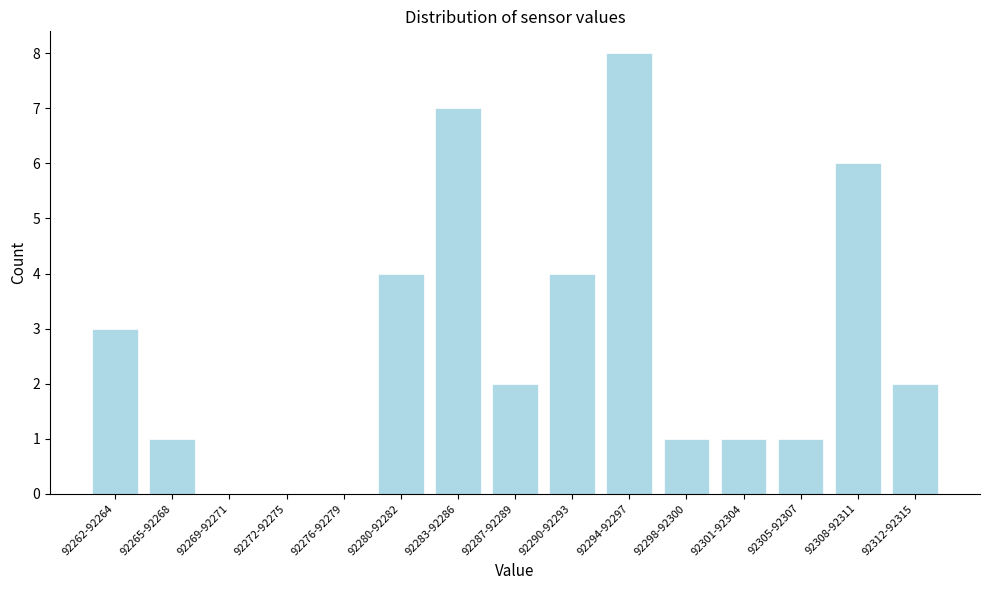

Reading left to right, list all the values displayed in this chart.

92262-92264=3	92265-92268=1	92269-92271=0	92272-92275=0	92276-92279=0	92280-92282=4	92283-92286=7	92287-92289=2	92290-92293=4	92294-92297=8	92298-92300=1	92301-92304=1	92305-92307=1	92308-92311=6	92312-92315=2